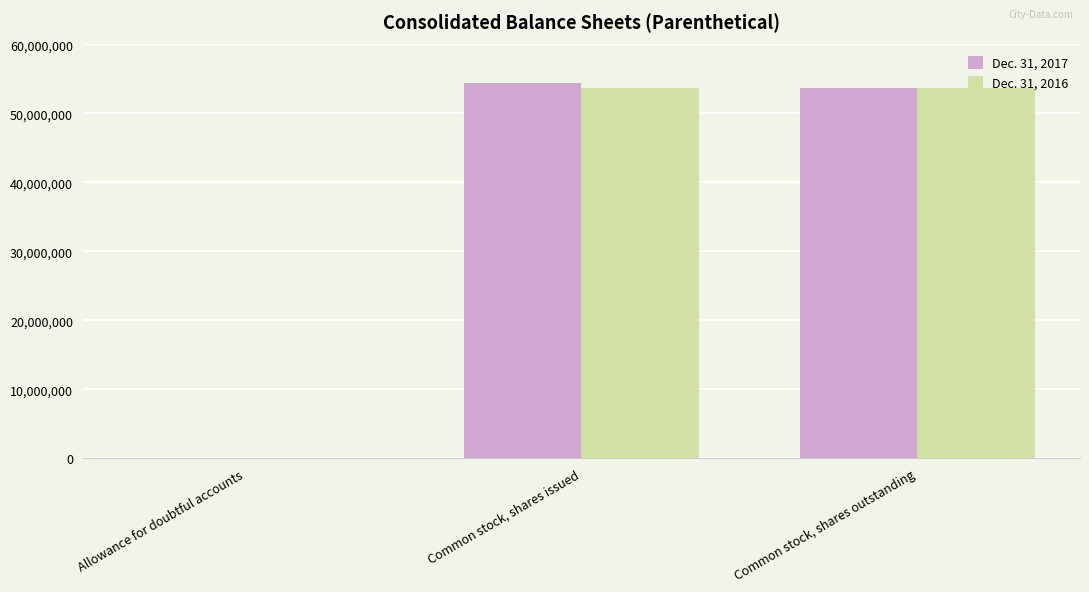

Are the bars horizontal?

No